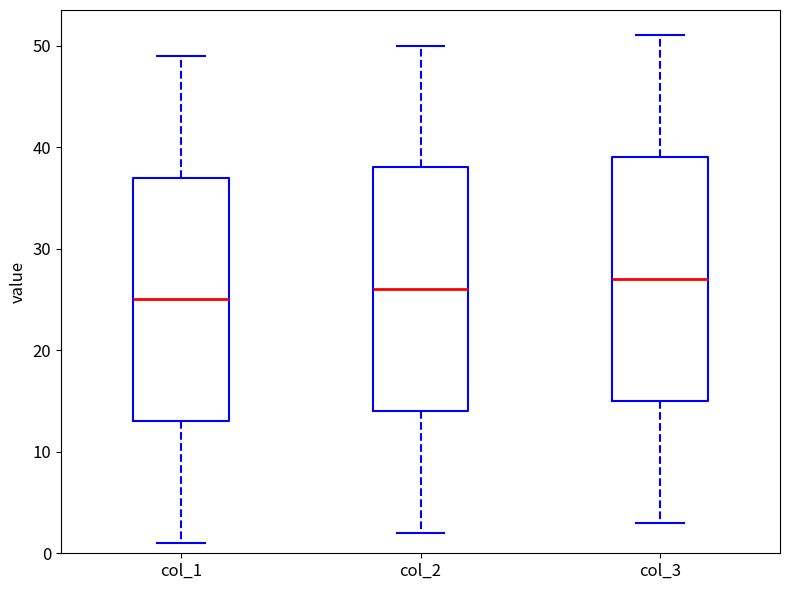

Where does the lower whisker of the box for col_1 end on the y-axis? The values are not printed on the chart, so give them approximately, as read against the axis.

1